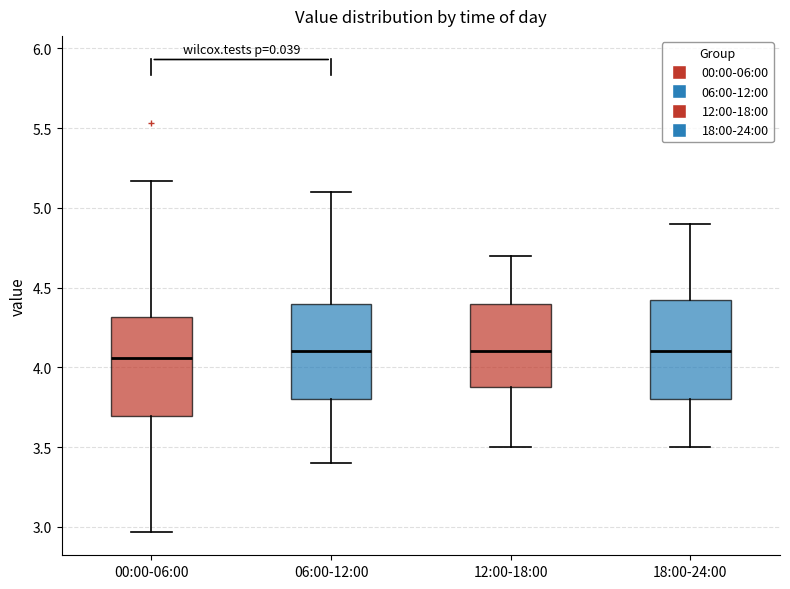

Reading left to right, read every box against the y-axis: the position of its median line, the range the box covers, and the ends of its whiskers. The values are not printed on the chart, so give them approximately, as read against the axis.

00:00-06:00: median 4.05, box 3.70 to 4.30, whiskers 2.95 to 5.15
06:00-12:00: median 4.10, box 3.80 to 4.40, whiskers 3.40 to 5.10
12:00-18:00: median 4.10, box 3.90 to 4.40, whiskers 3.50 to 4.70
18:00-24:00: median 4.10, box 3.80 to 4.45, whiskers 3.50 to 4.90